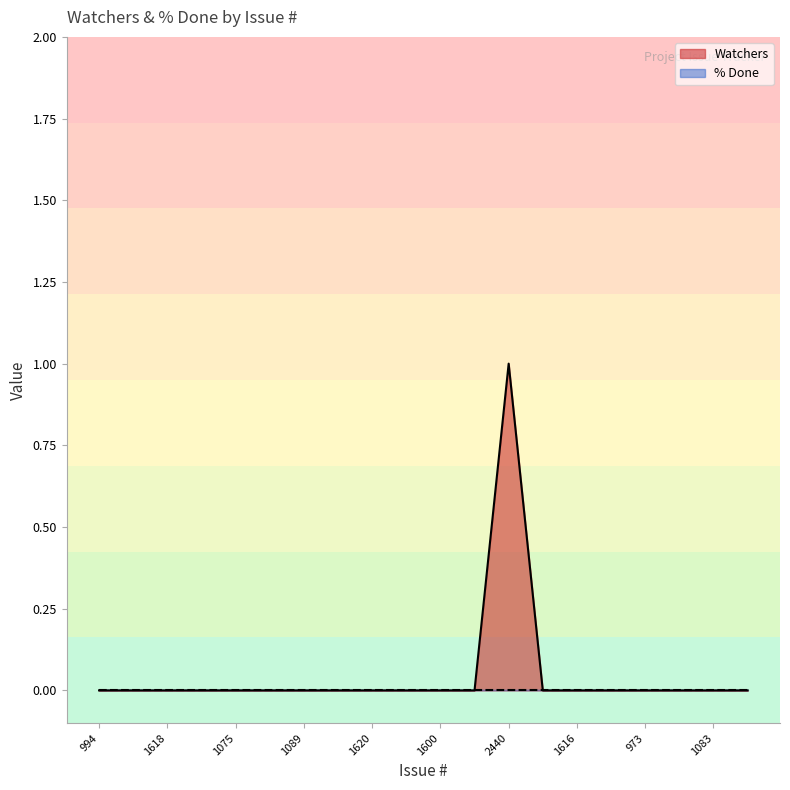

What is the label of the 11th point from the right?

1601